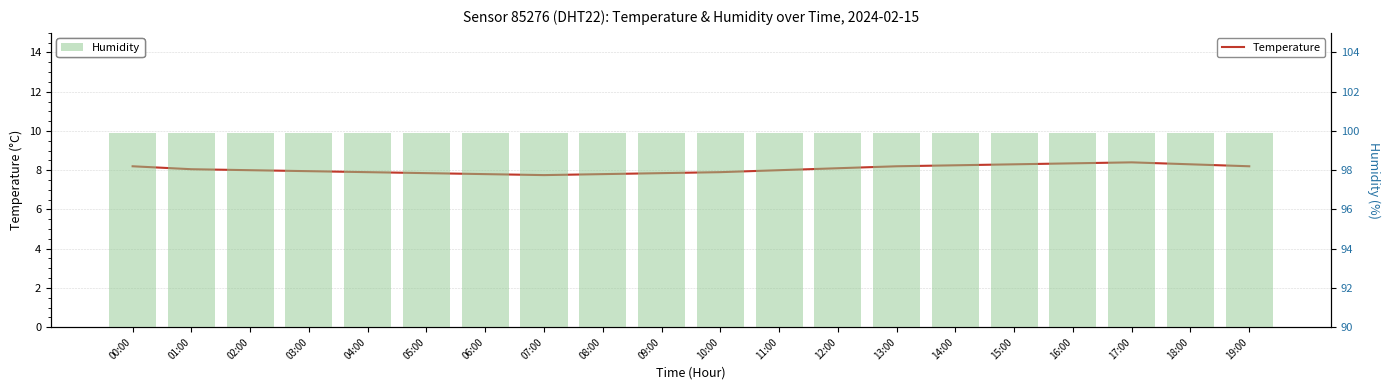

The value of Humidity at 14:00 is 99.9. True or false?

True